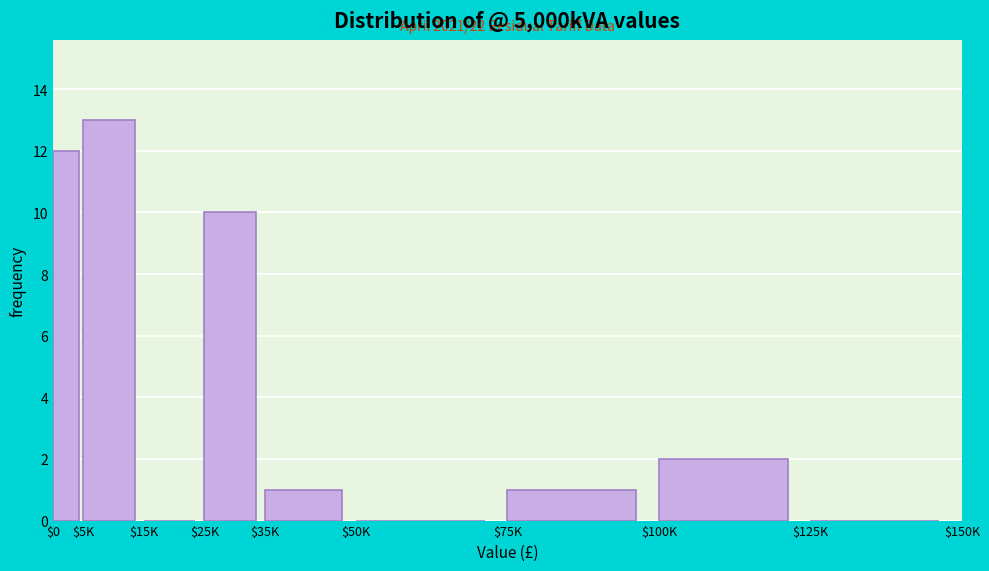

At which category does the chart reach its peak across all series?

$5K